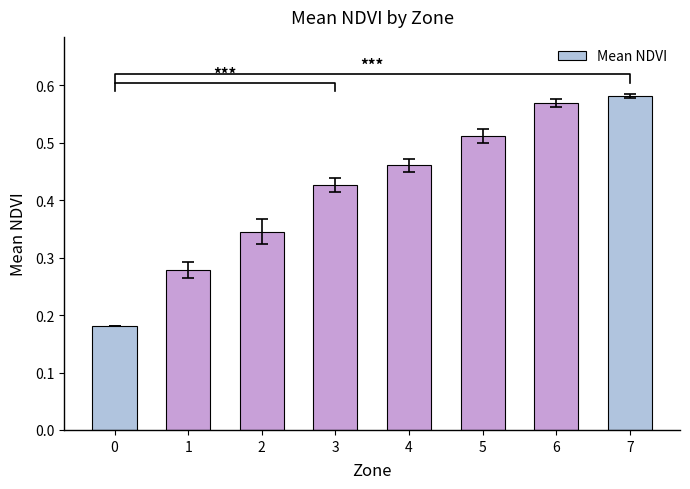

Reading right to left, what are all the values shown in this chart?

0.6	0.6	0.5	0.5	0.4	0.3	0.3	0.2